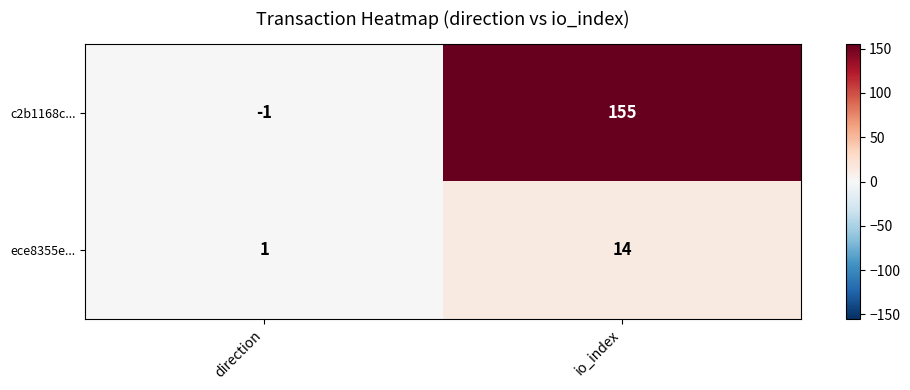

What is the minimum value shown in the chart?

-1